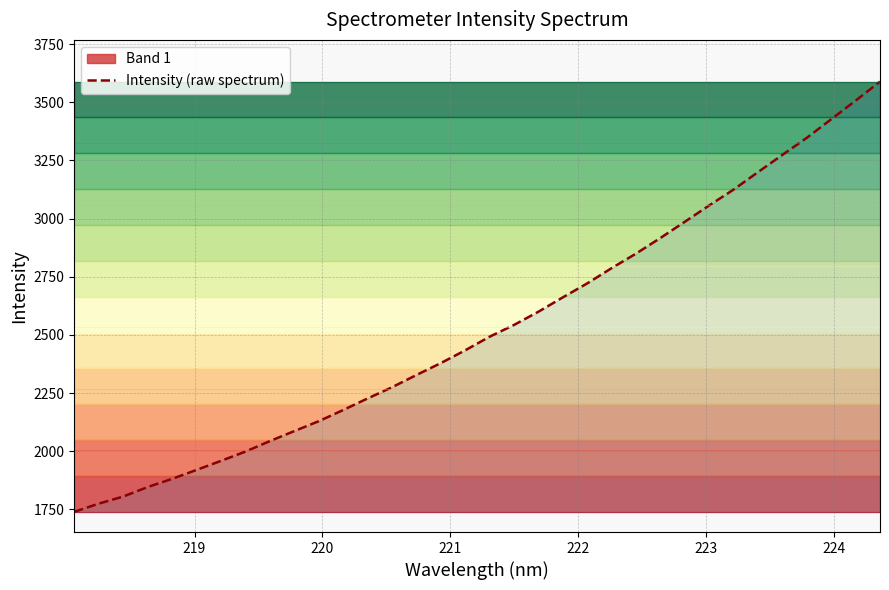

Count the number of categories in the chart.

34